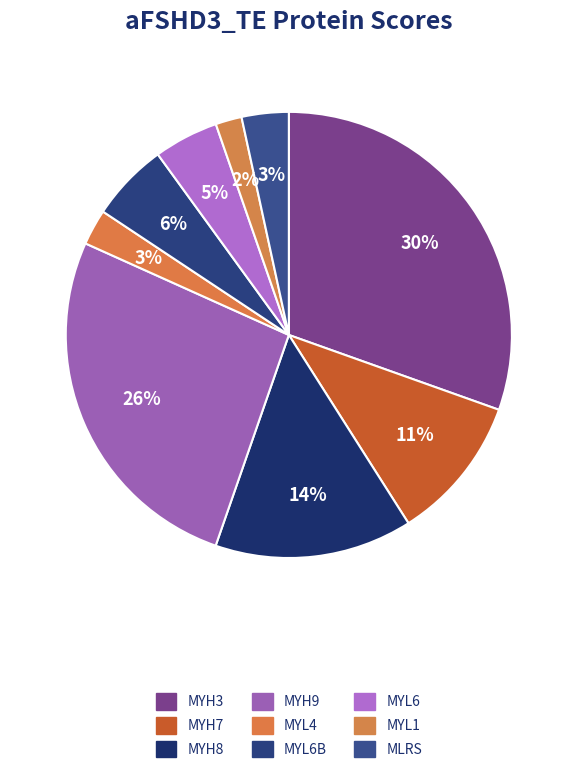

What percentage is the MYL6 slice, to the nearest percent?

5%